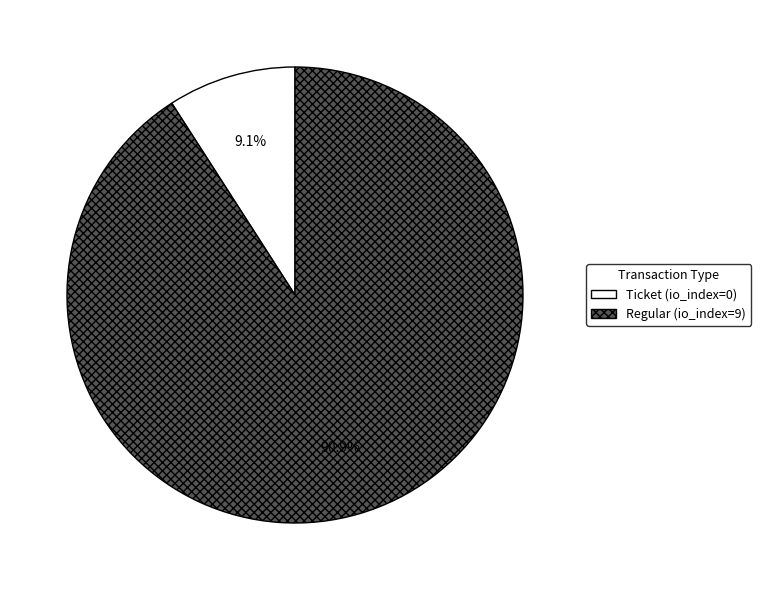

Rank the categories by value from highest to lowest.

Regular (io_index=9), Ticket (io_index=0)